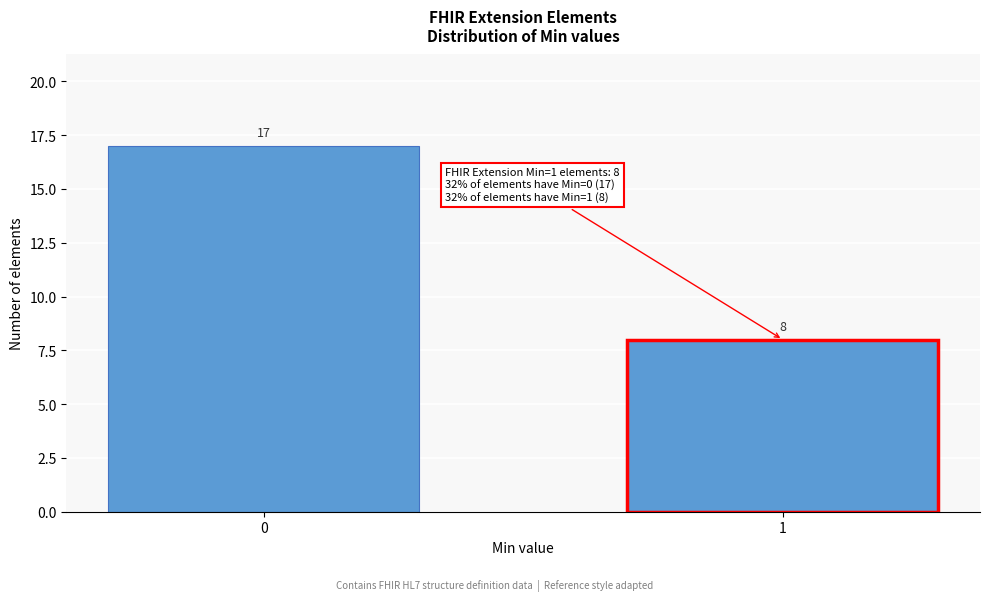

Reading left to right, extract all data points from this chart.

0=17	1=8